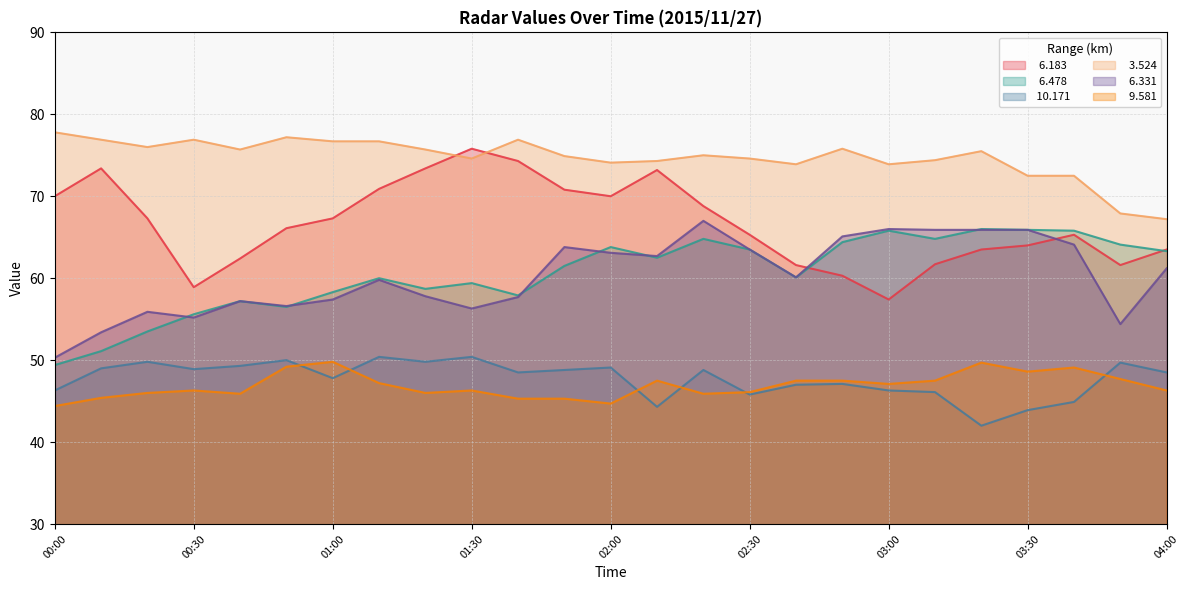

At which category does the chart reach its minimum across all series?

03:20